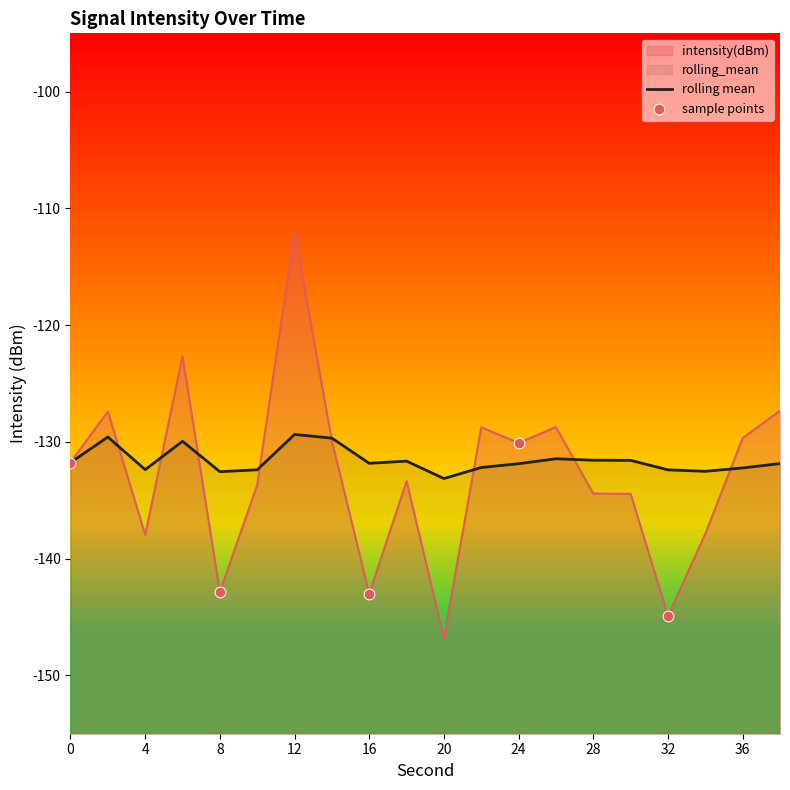

What are all the series names shown in the legend?

intensity(dBm), rolling_mean